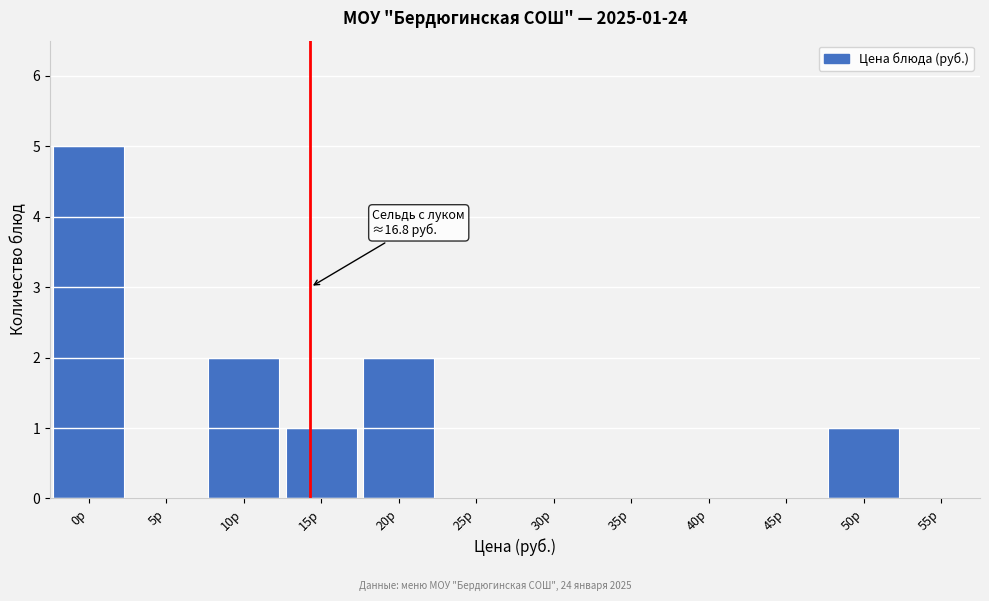

Reading left to right, extract all data points from this chart.

0р=5	5р=0	10р=2	15р=1	20р=2	25р=0	30р=0	35р=0	40р=0	45р=0	50р=1	55р=0